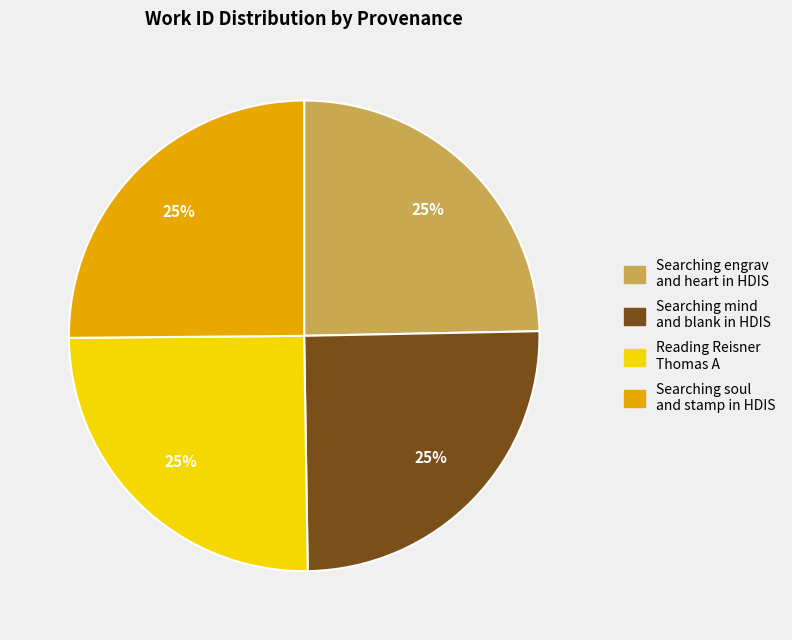

Count the number of slices in the pie.

4